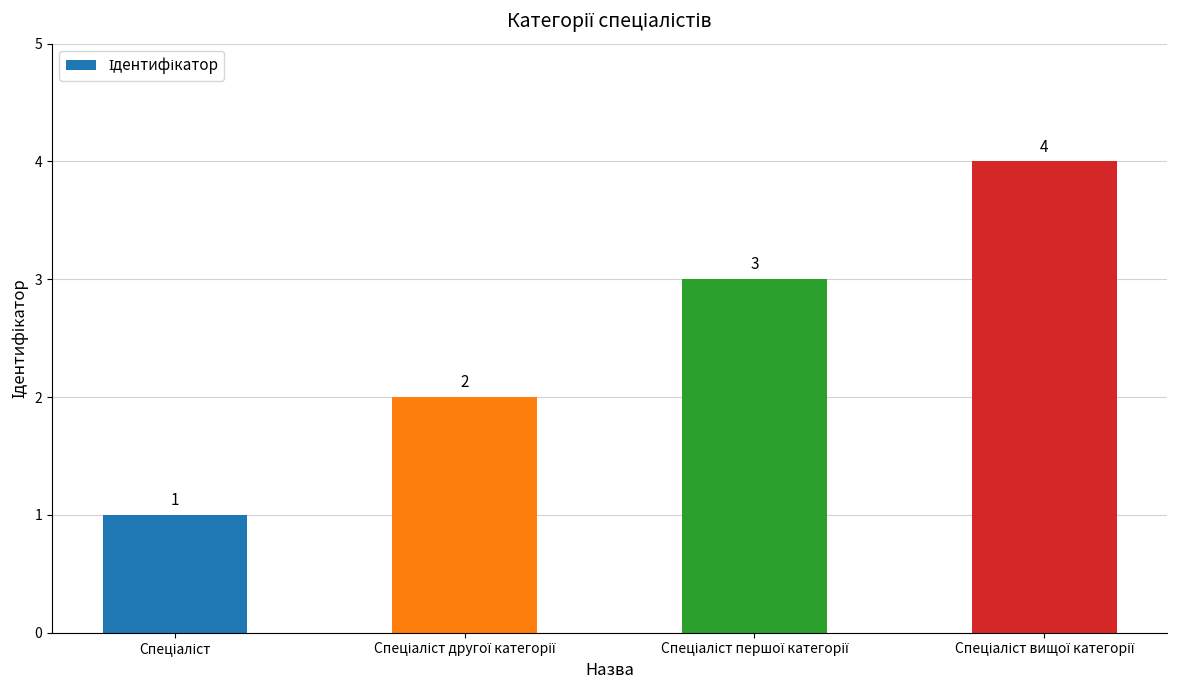

How many values are below 3?

2